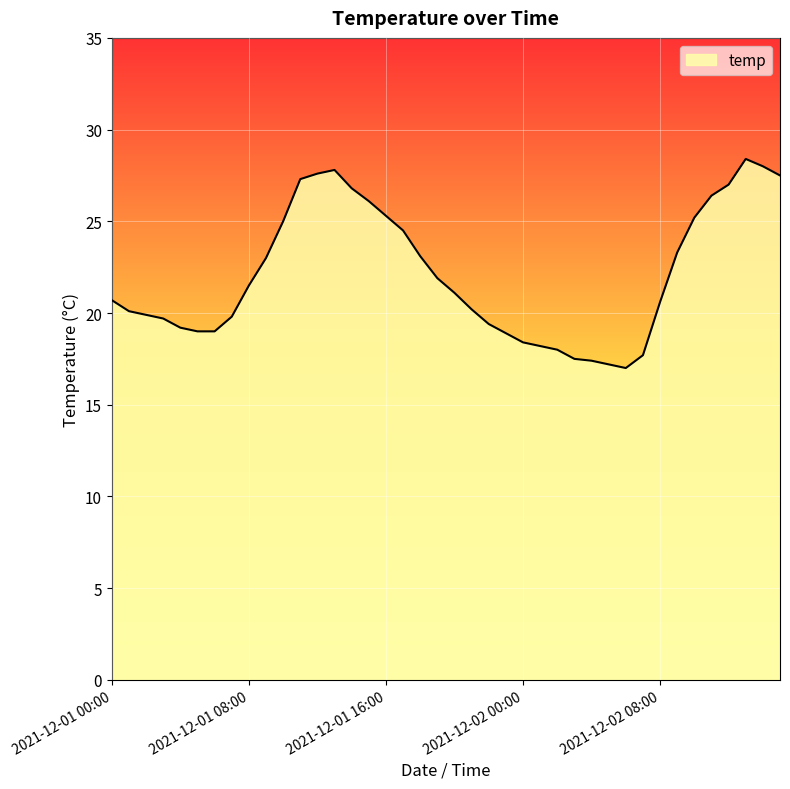

What is the smallest value displayed?

17.0